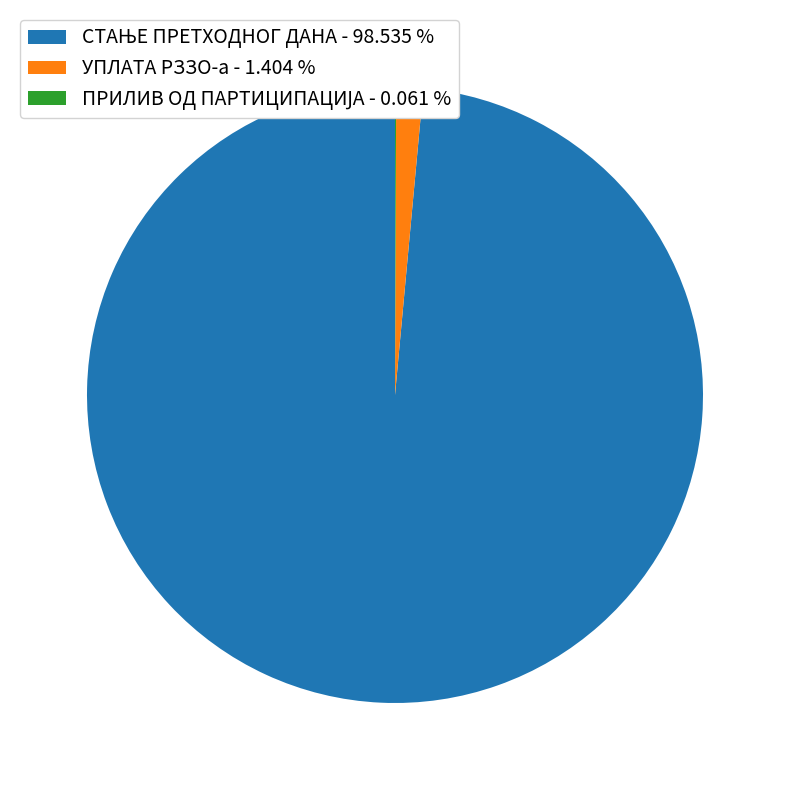

Is there a majority slice in this chart?

Yes